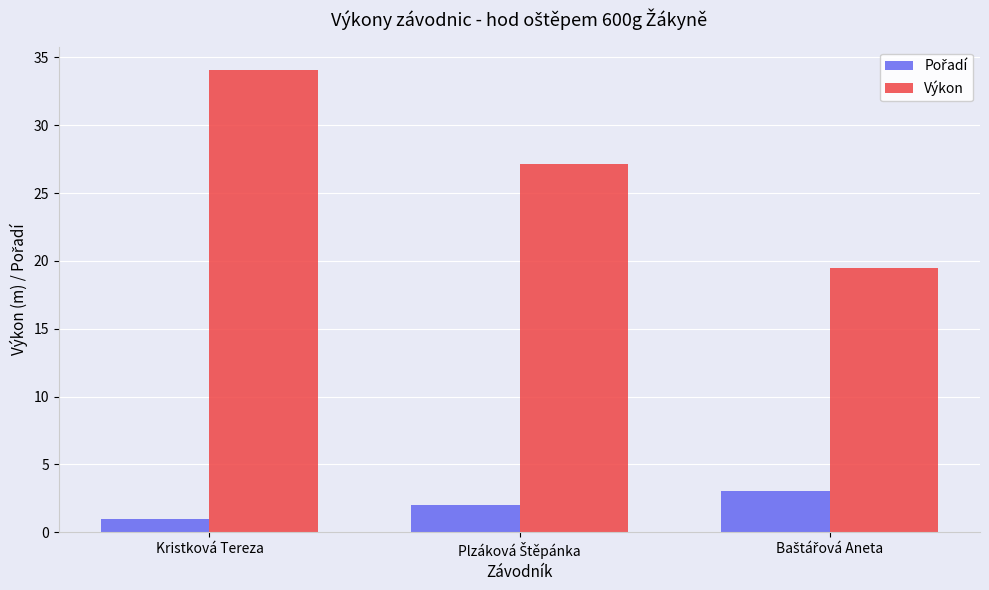

Which series has the widest spread of values?

Výkon